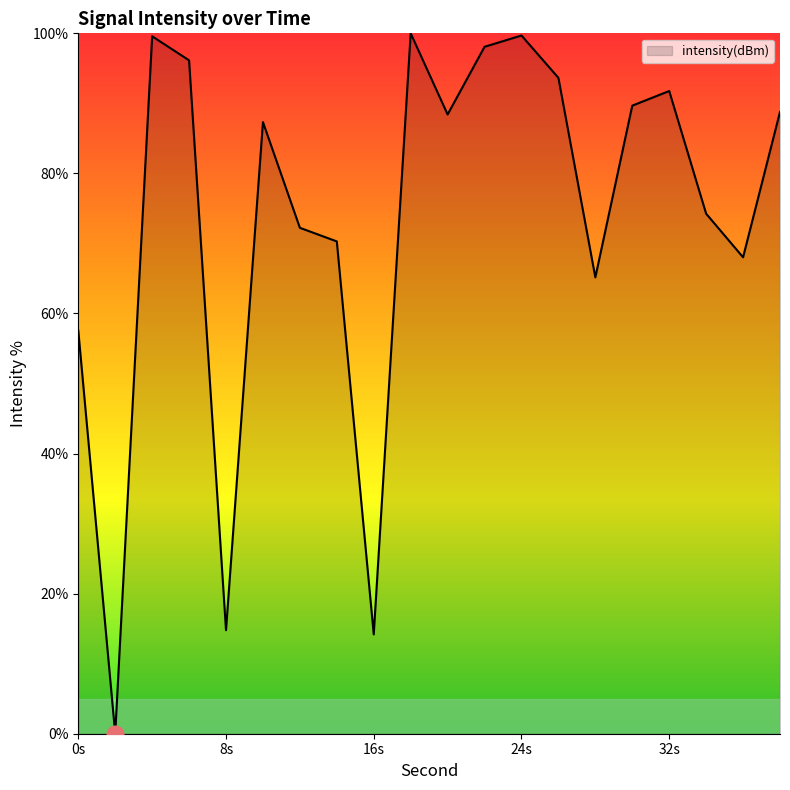

What is the greatest value displayed?

100.0